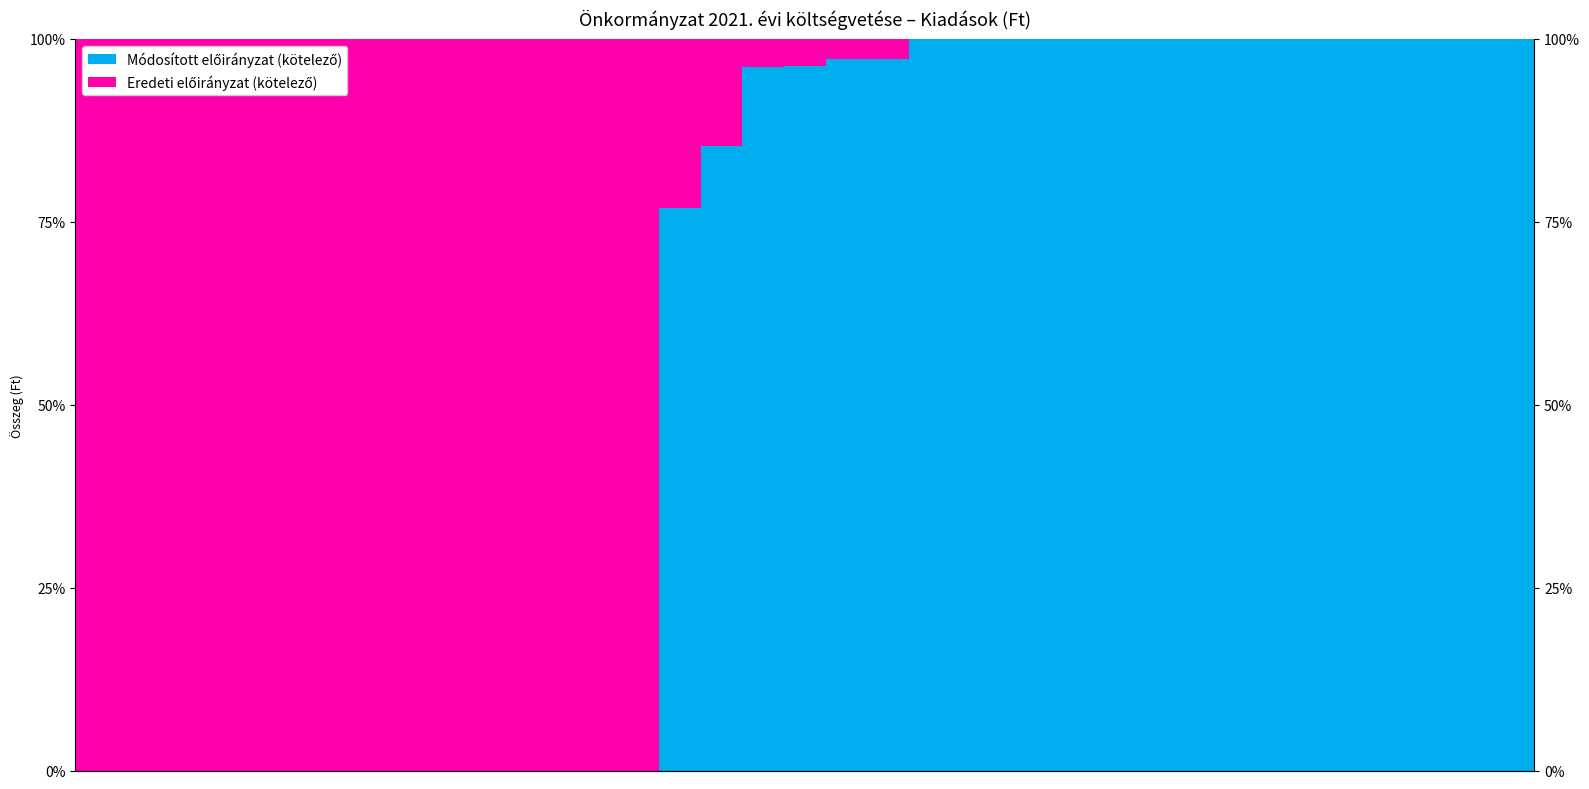

How many bars are there in each group?

2